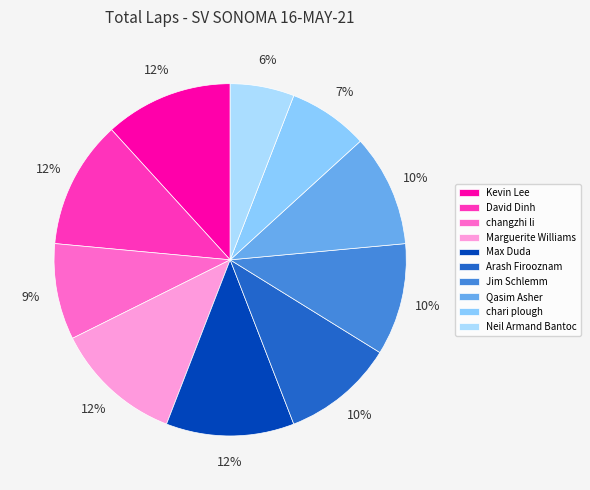

To the nearest percent, what percentage of the pie is Qasim Asher?

10%